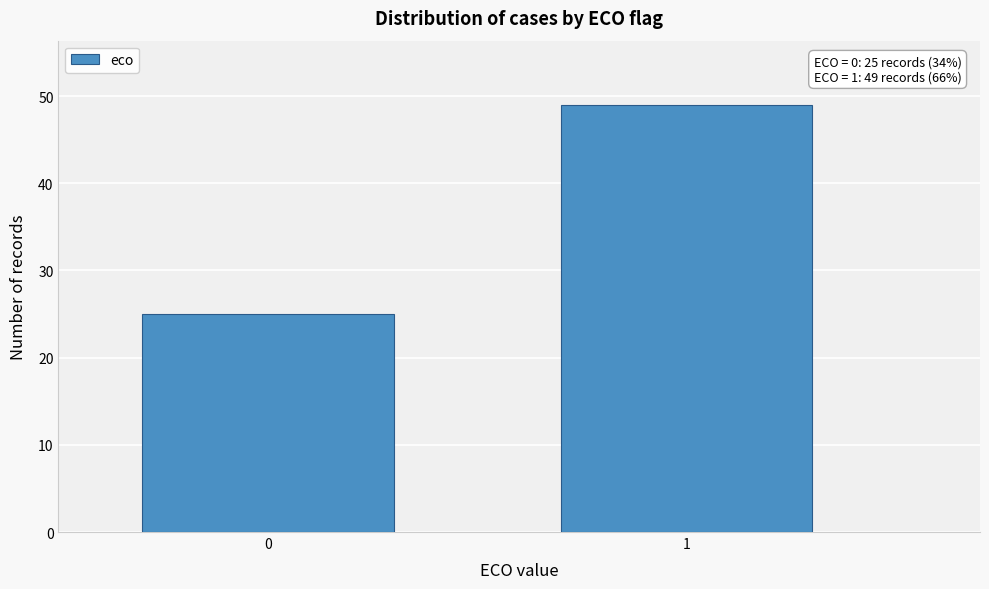

Reading left to right, list all the values displayed in this chart.

0=25	1=49